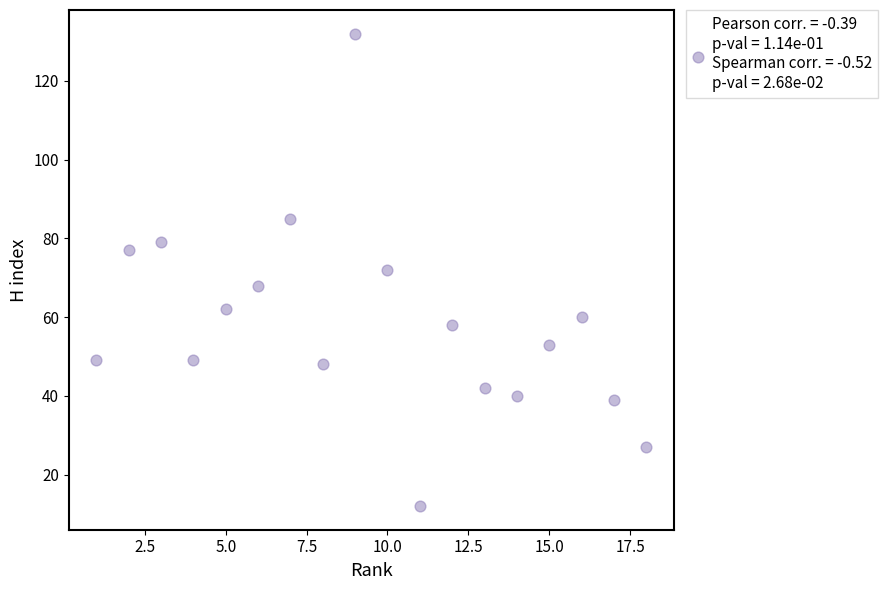

What is the range of X values (max minus min)?

17